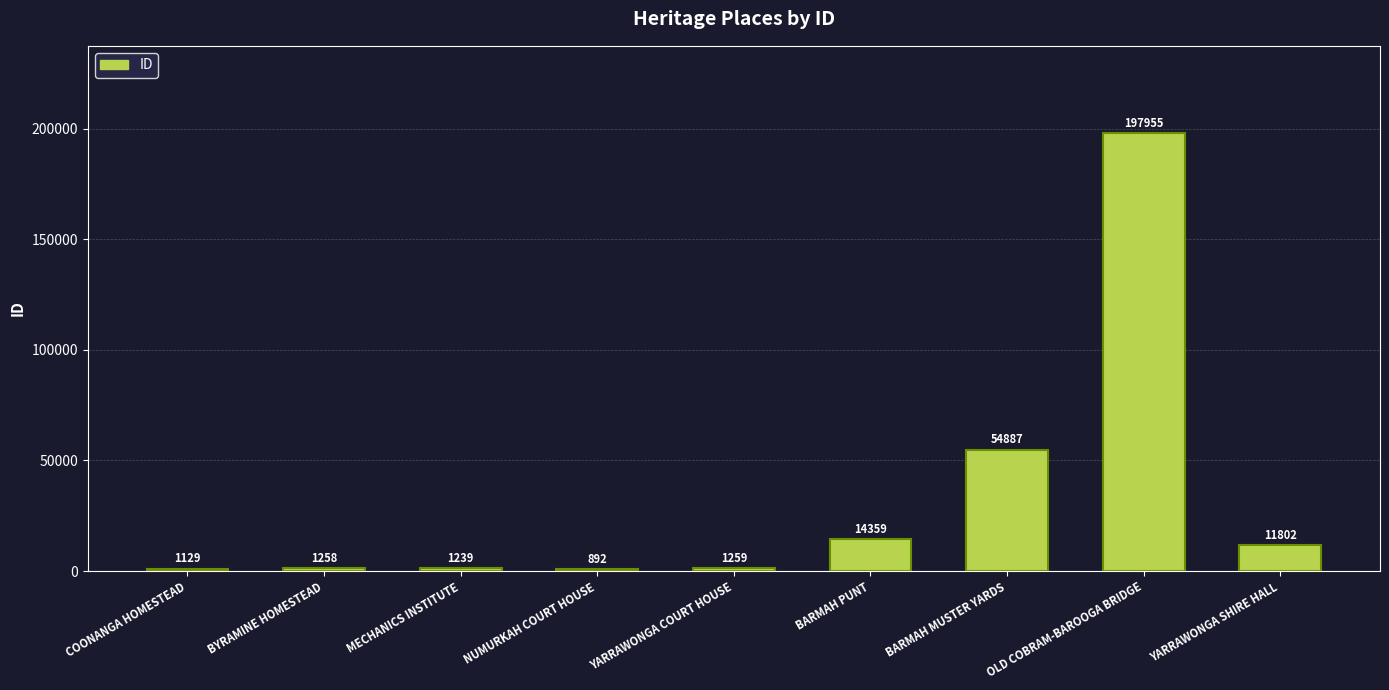

Reading left to right, transcribe all the data shown in this chart.

COONANGA HOMESTEAD=1129	BYRAMINE HOMESTEAD=1258	MECHANICS INSTITUTE=1239	NUMURKAH COURT HOUSE=892	YARRAWONGA COURT HOUSE=1259	BARMAH PUNT=14359	BARMAH MUSTER YARDS=54887	OLD COBRAM-BAROOGA BRIDGE=197955	YARRAWONGA SHIRE HALL=11802